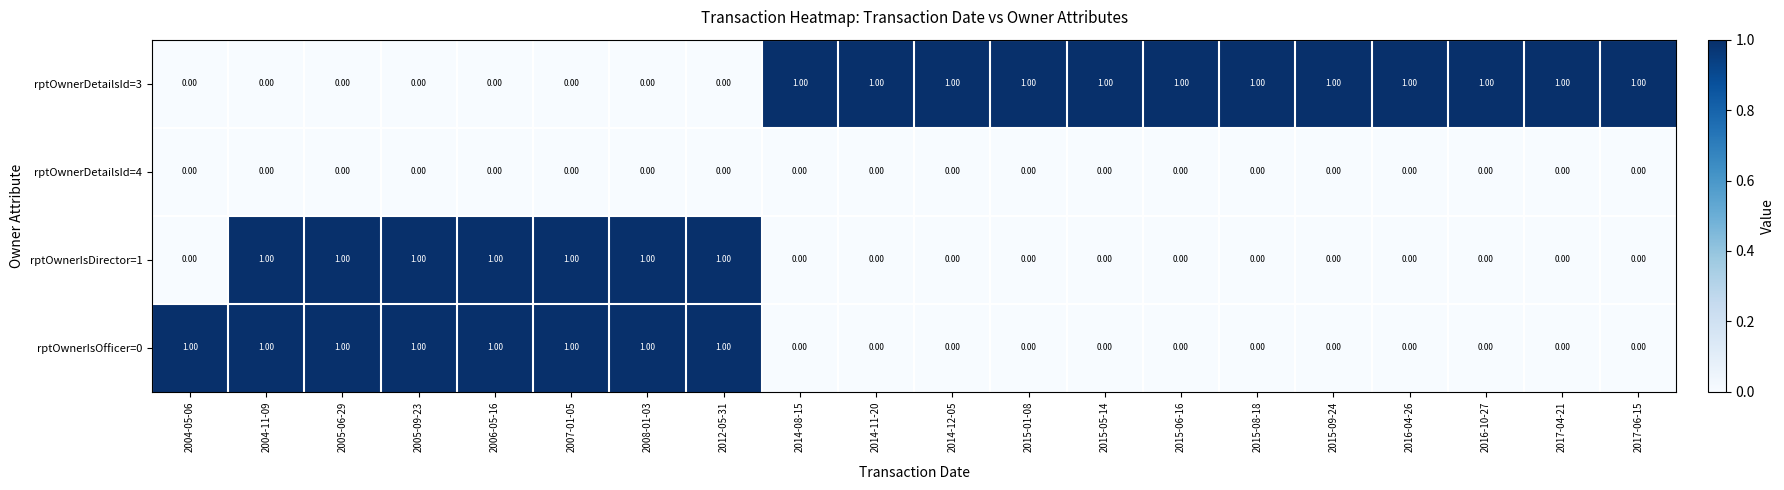

At how many categories does at least one series exceed 0?

20